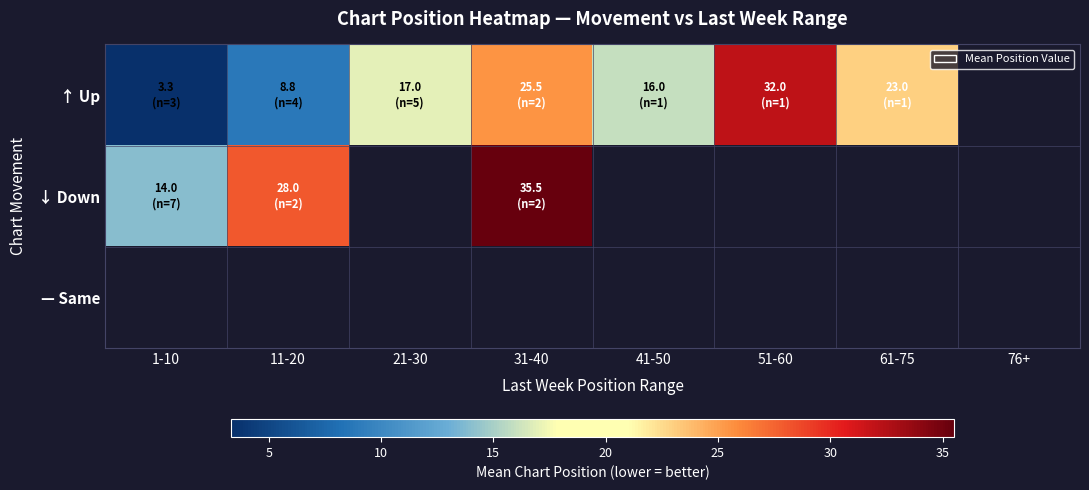

What is the maximum value shown in the chart?

35.5